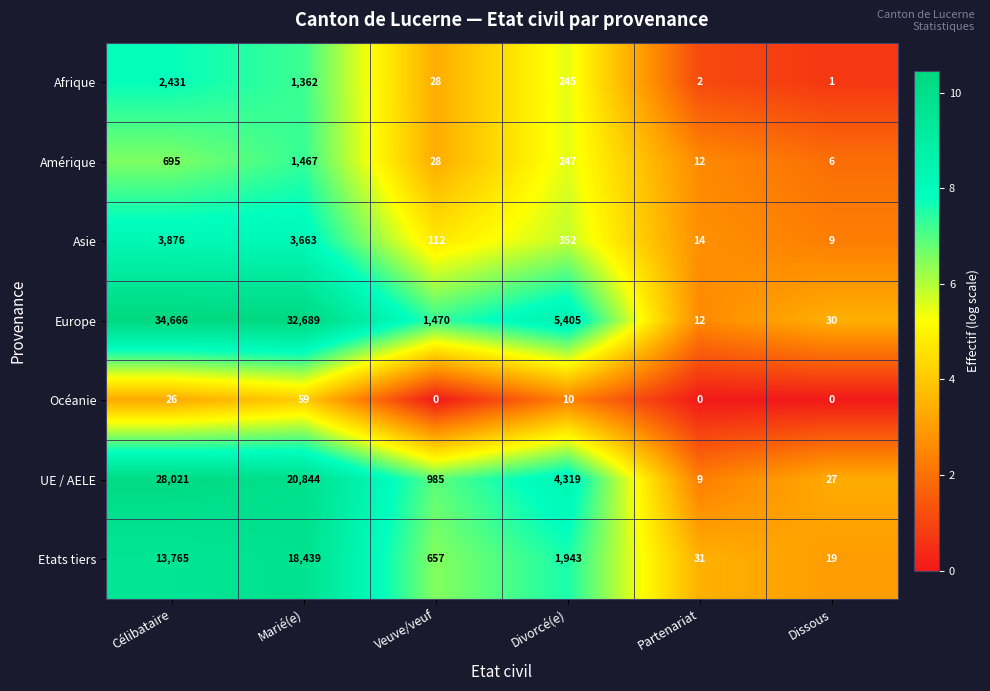

At which label is Etats tiers closest to 9229?

Célibataire